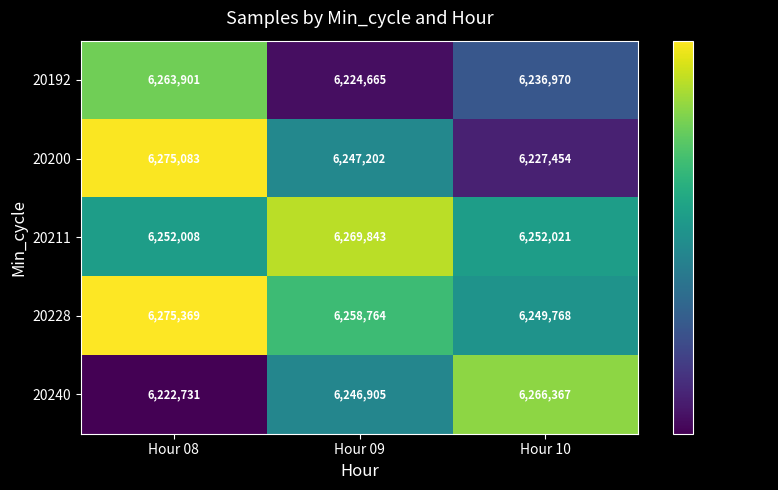

True or false: 20200 has a value of 10433859 at Hour 10.

False